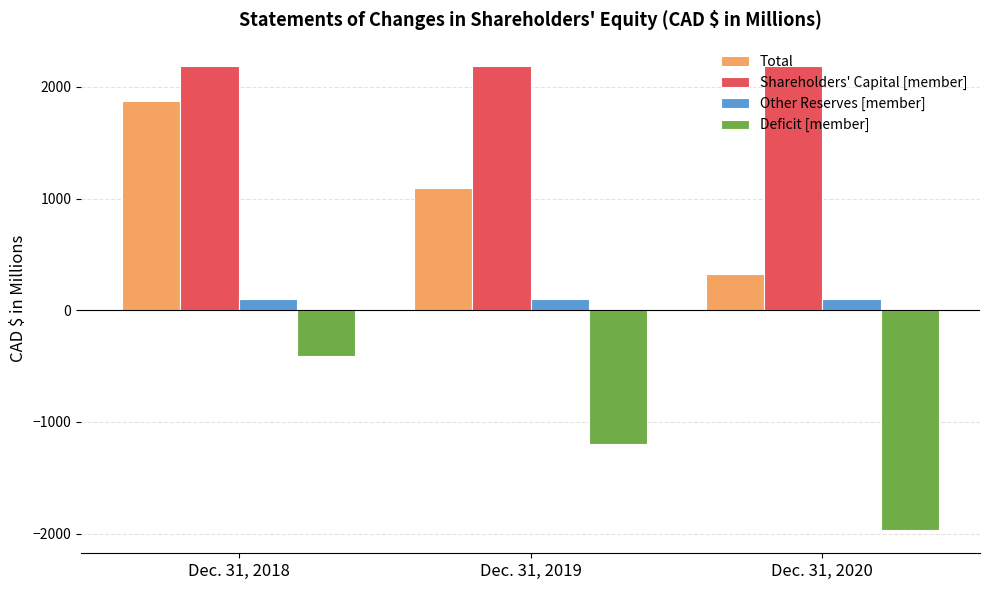

What is the average value of the Deficit [member] series?

-1190.3